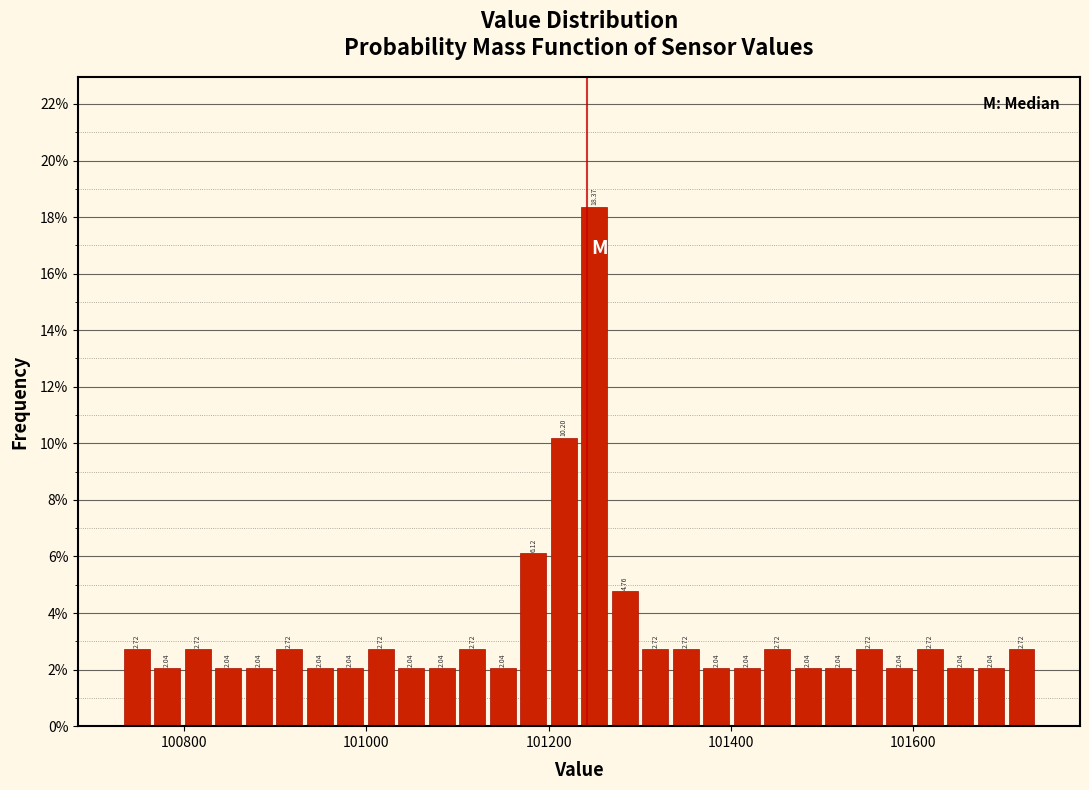

Read against the x-axis, roughly where is the centre of the tallest bar?

101260